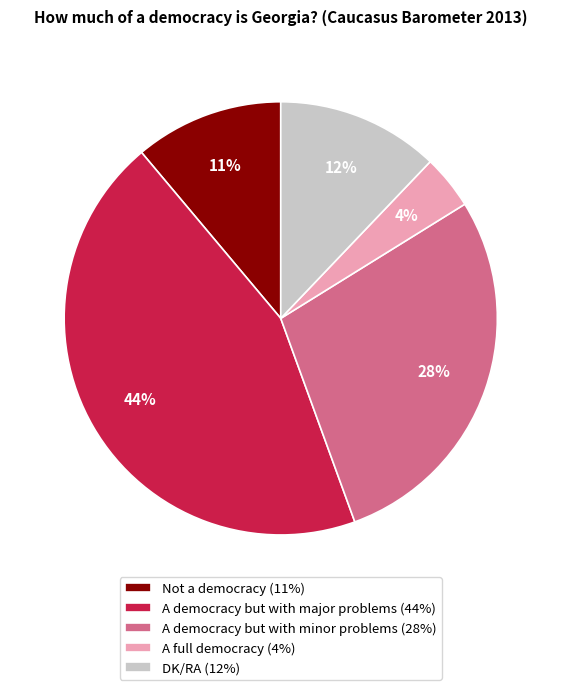

Which category has the smallest portion of the pie?

A full democracy